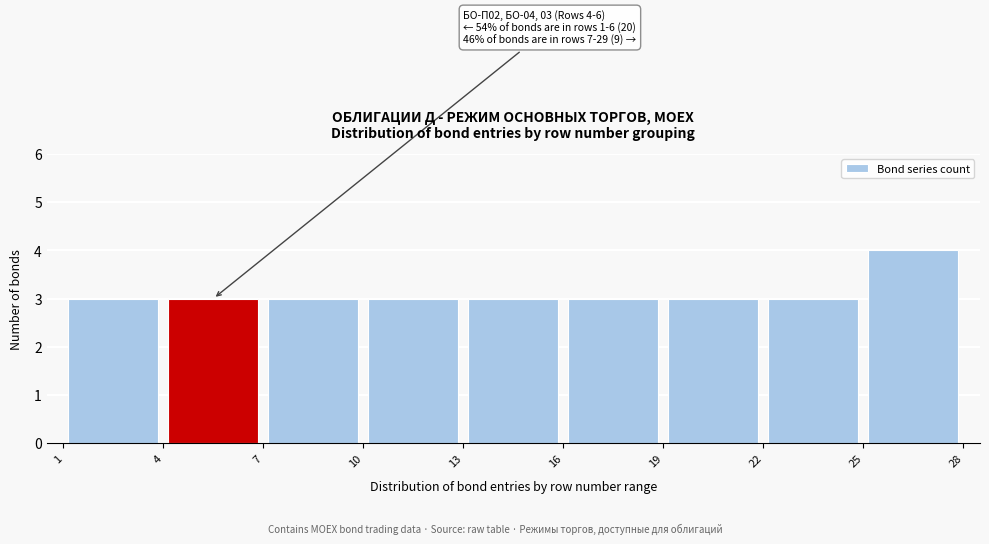

Over which range of the x-axis is the bar tallest?

25 to 28